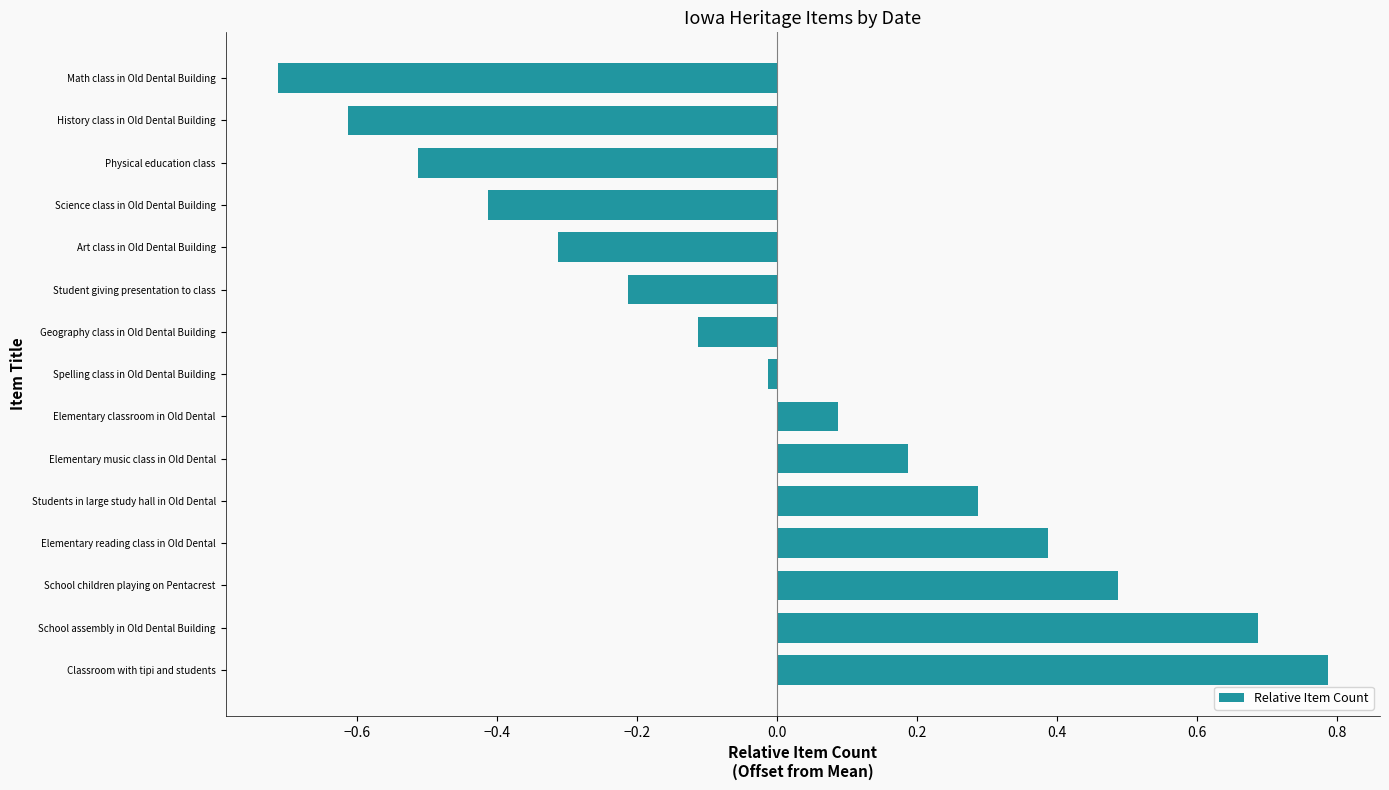

What is the sum of the values at Science class in Old Dental Building and Elementary classroom in Old Dental?

-0.3